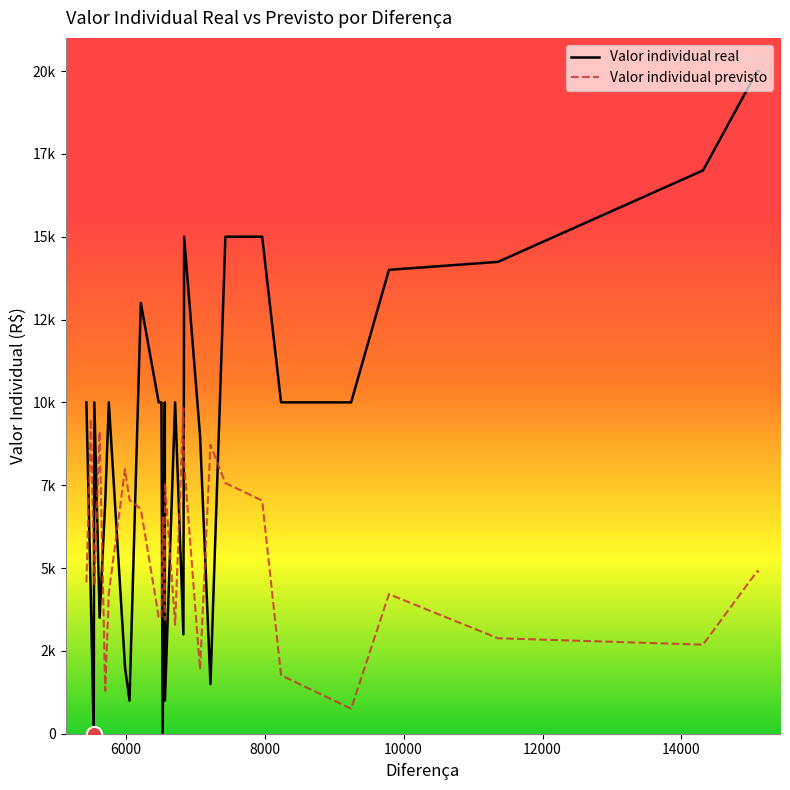

Which series has the largest total across all categories?

Valor individual real